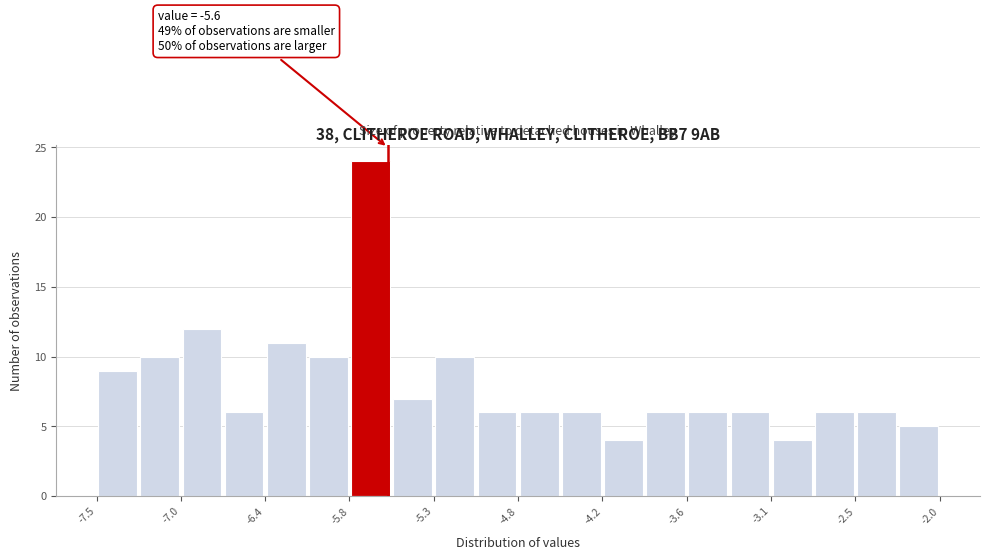

Read against the x-axis, roughly where is the centre of the tallest bar?

-5.7